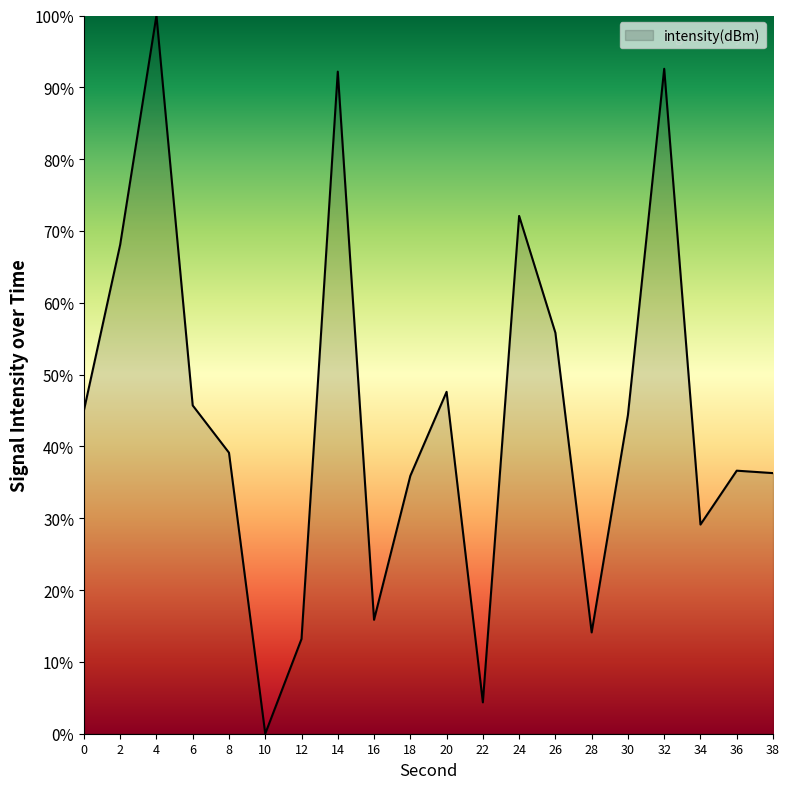

True or false: the data has more than 2 interior local peaks.

True